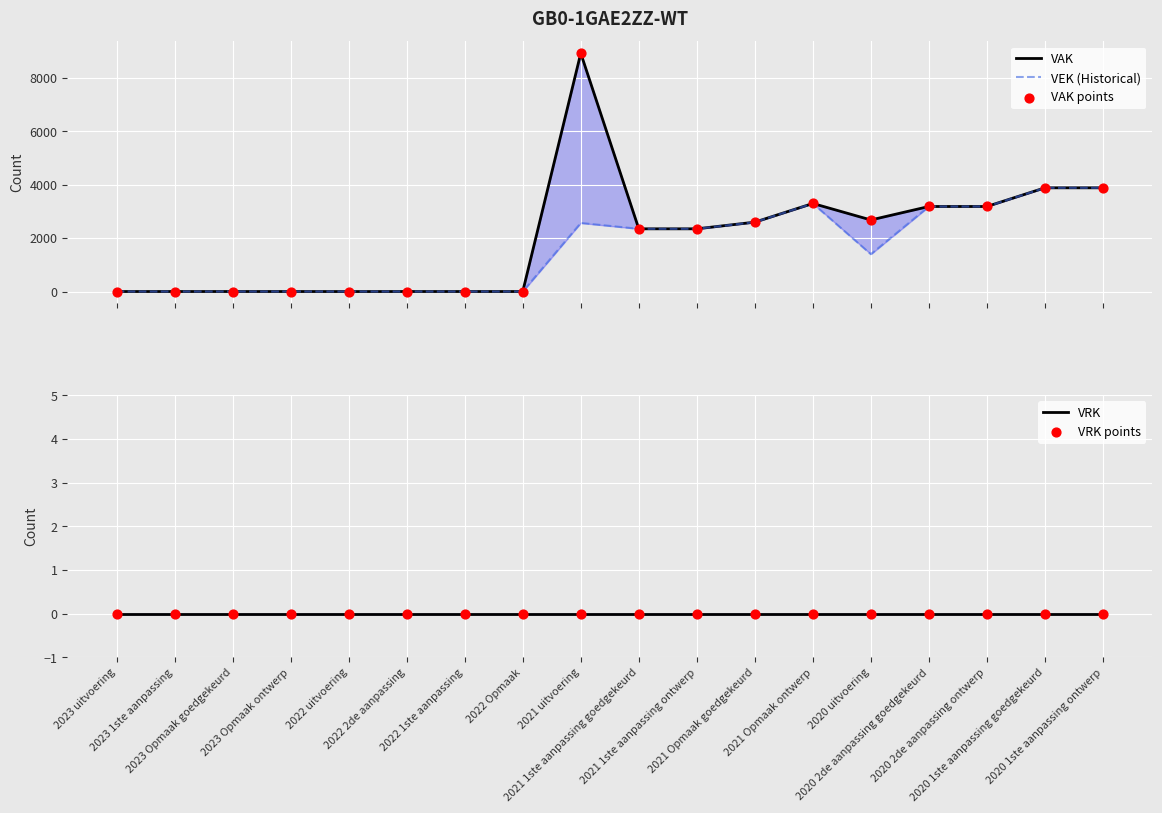

What is the total value across all series at 2022 uitvoering?

-2